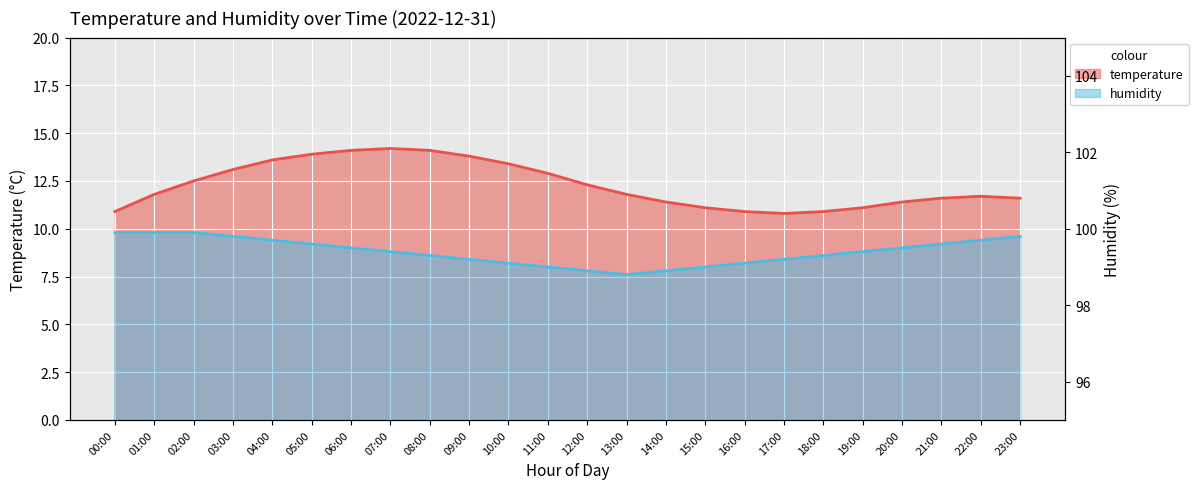

How many values in the temperature series are below 11?

4